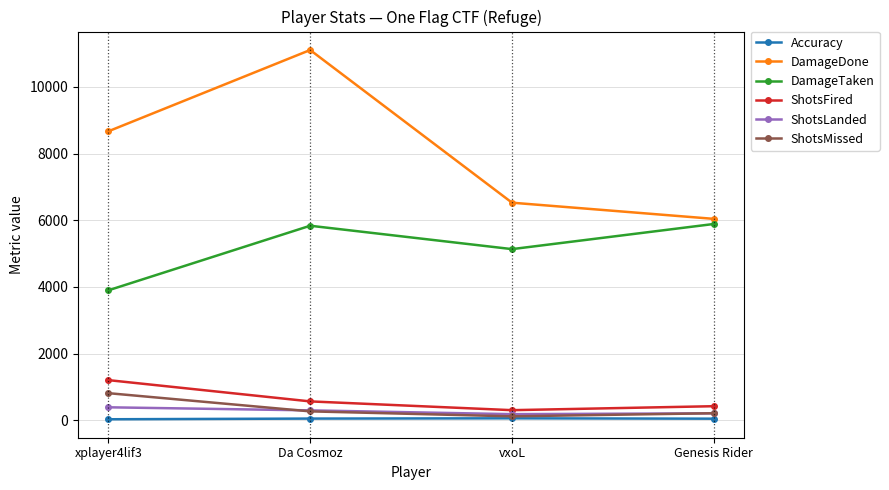

What value does the ShotsFired series have at xplayer4lif3?

1206.0